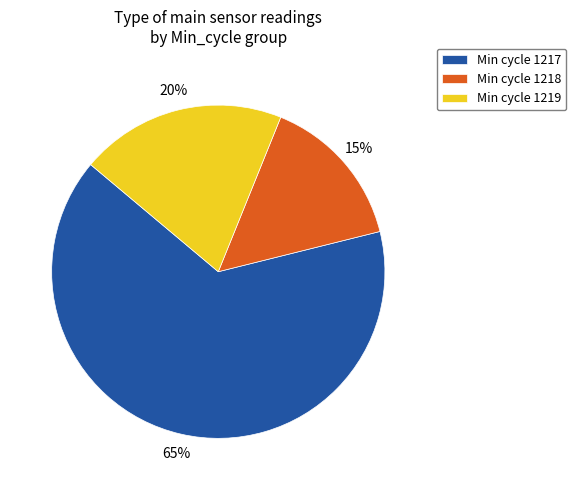

Rank the categories by value from lowest to highest.

Min cycle 1218, Min cycle 1219, Min cycle 1217